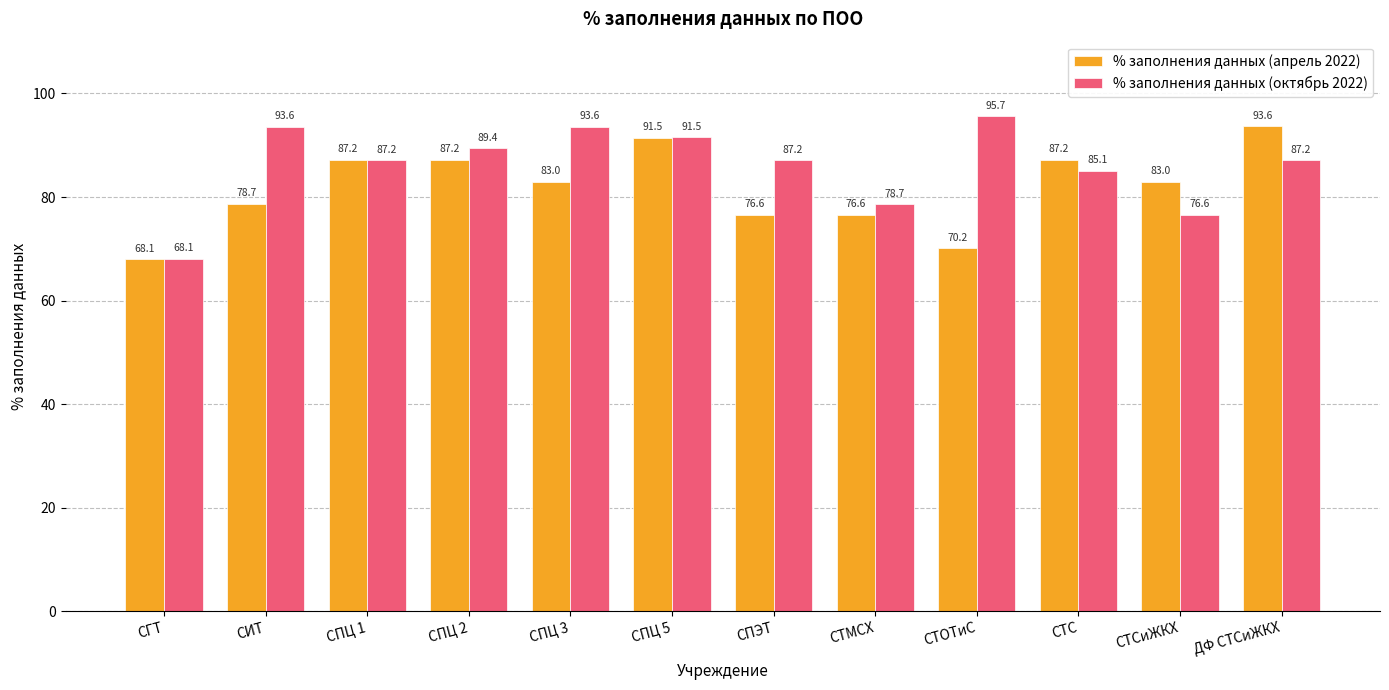

What is the difference between the maximum and minimum values in the % заполнения данных (октябрь 2022) series?

27.6